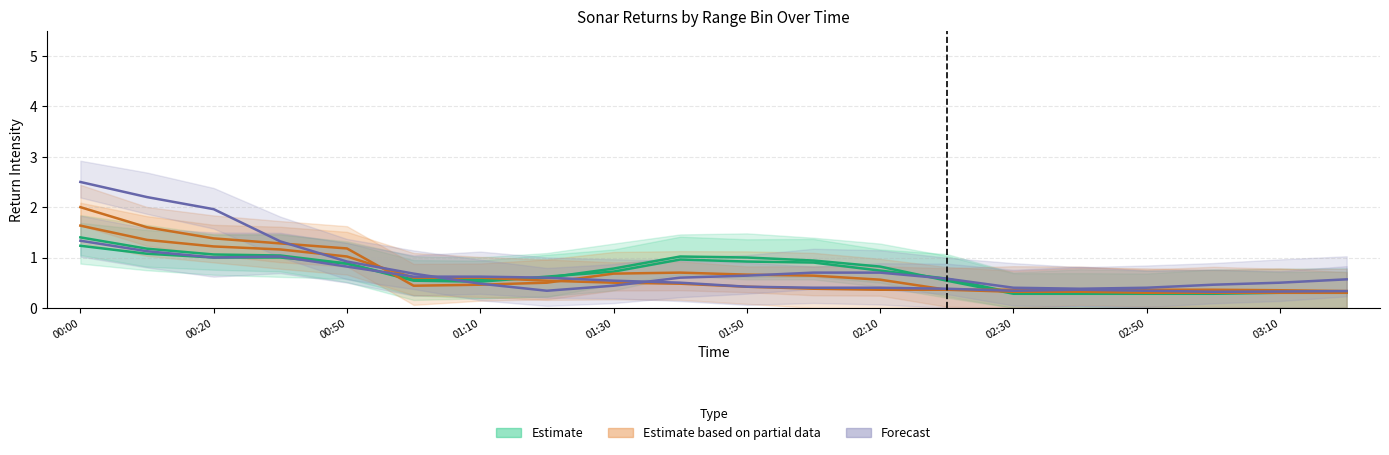

Is this an area chart (filled region under the line)?

No